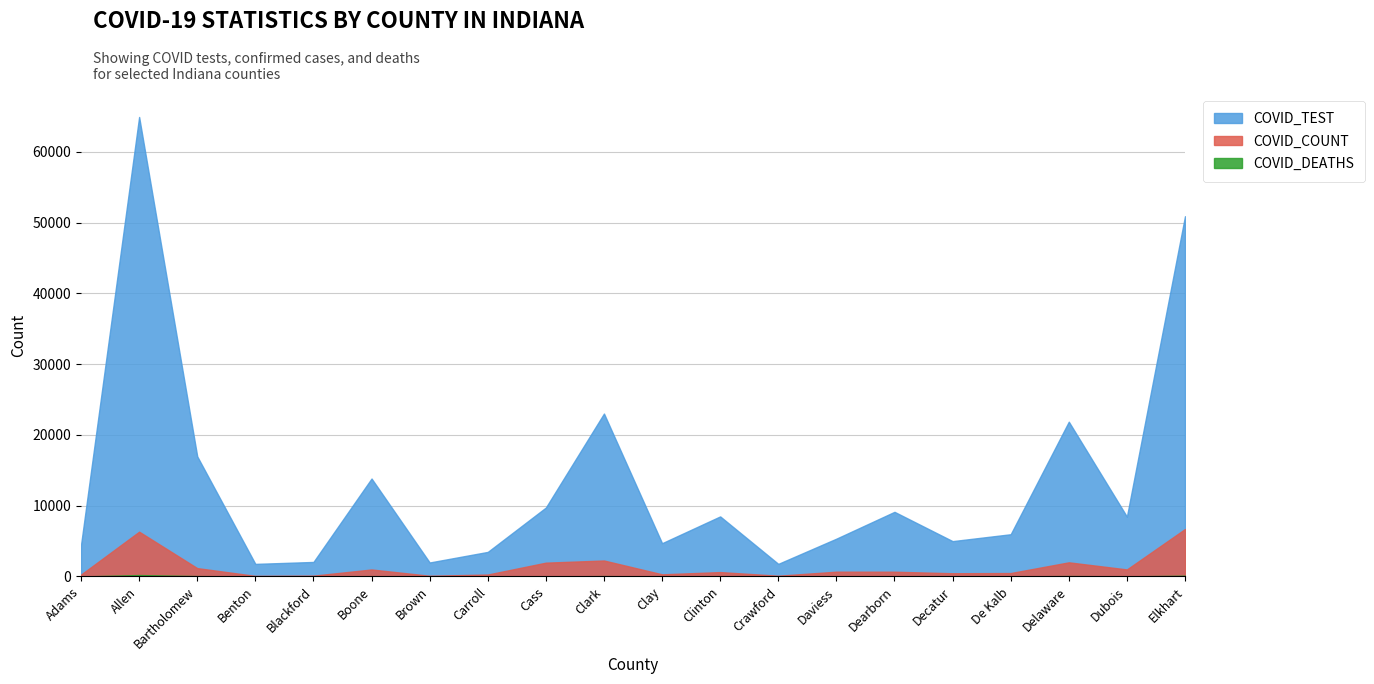

What is the label of the 16th point from the right?

Blackford